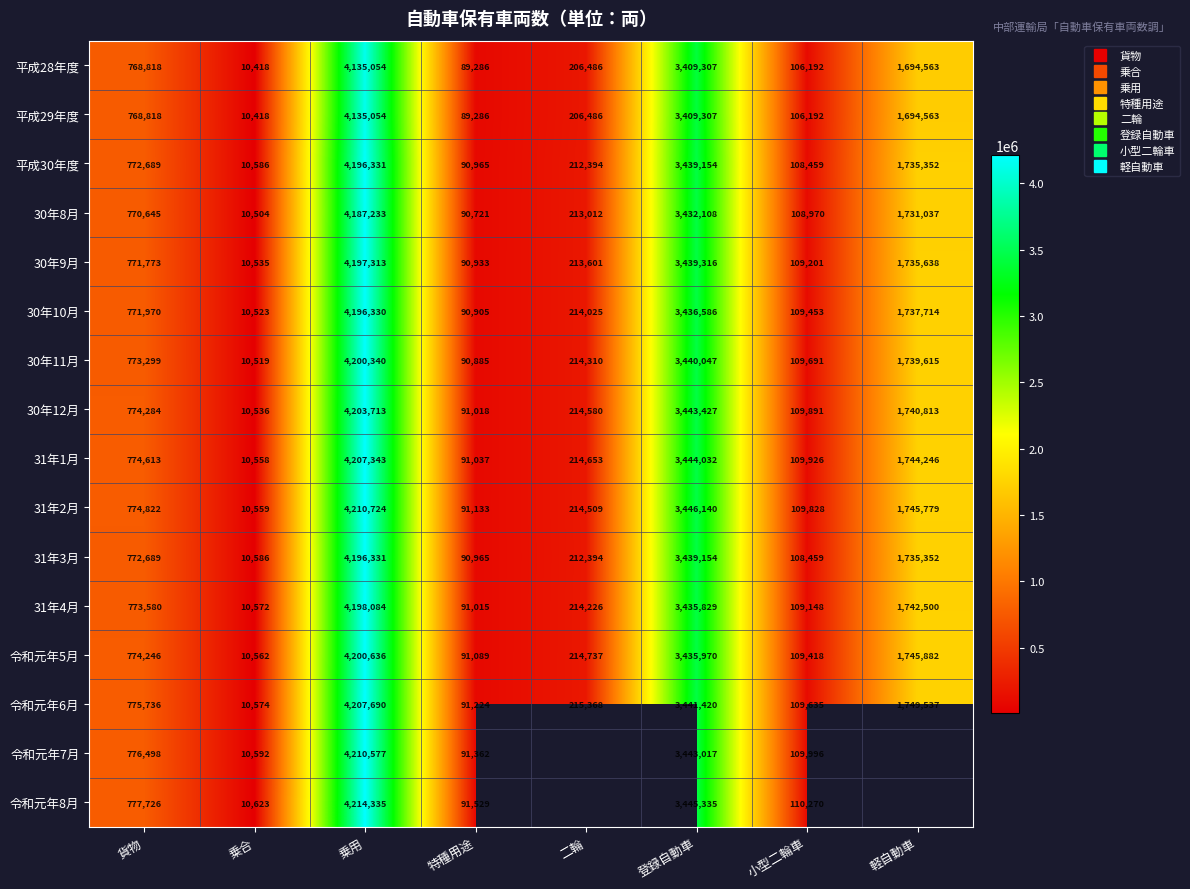

How many distinct data groups are displayed?

16